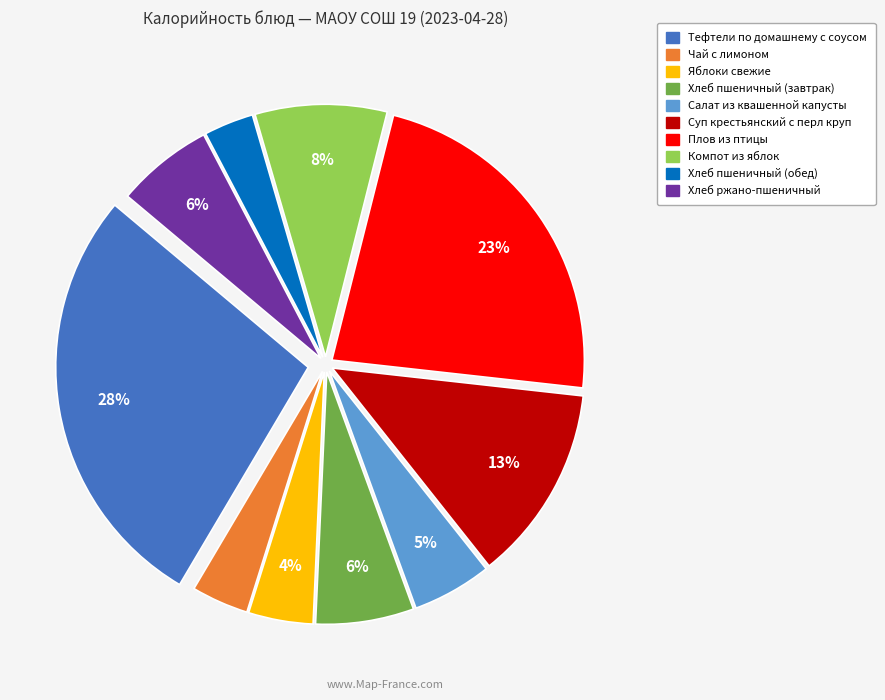

To the nearest percent, what is the average slice percentage?

10%